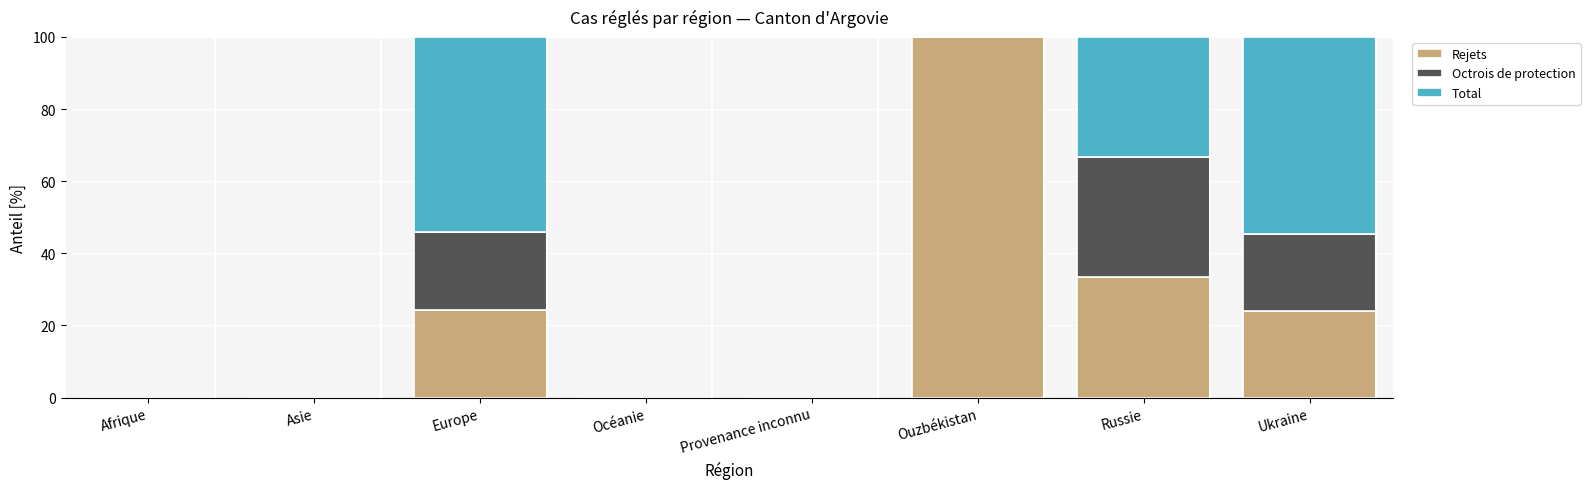

Does the chart contain stacked bars?

Yes